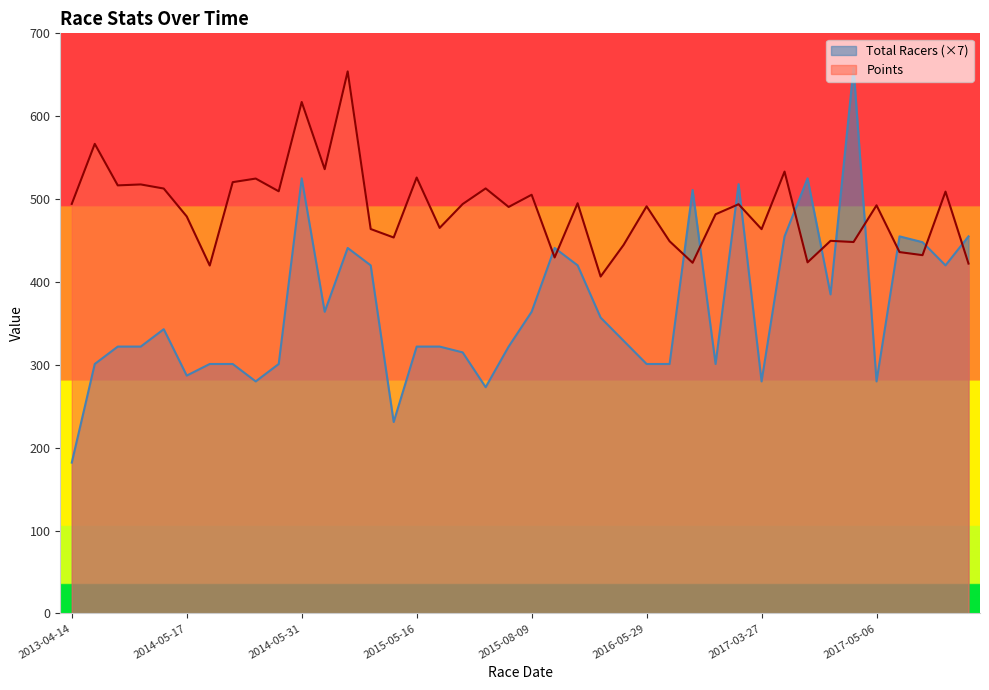

Rank the series by their average value, from highest to lowest.

Points, Total Racers (×7)